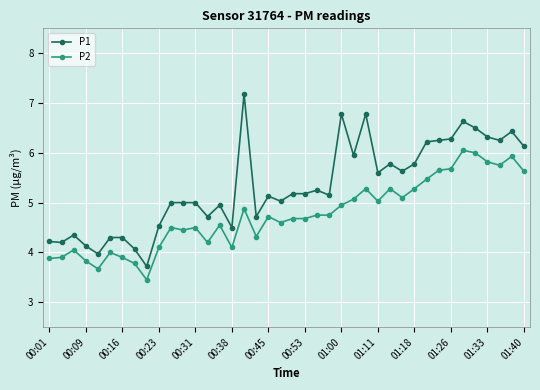

Which series has the largest total across all categories?

P1